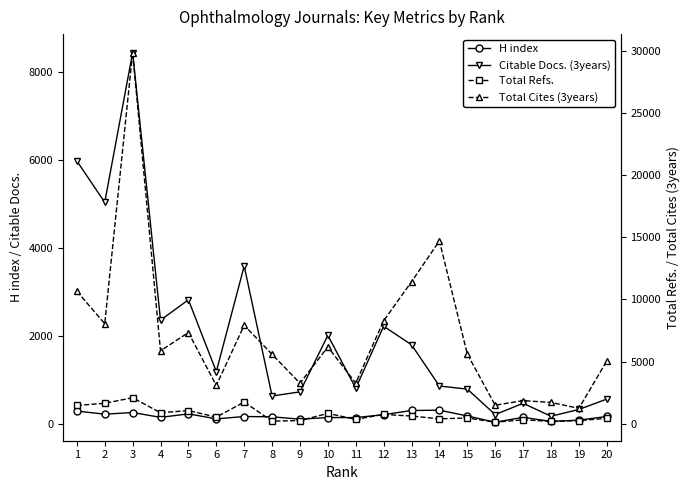

What is the difference between the maximum and minimum values in the H index series?

274